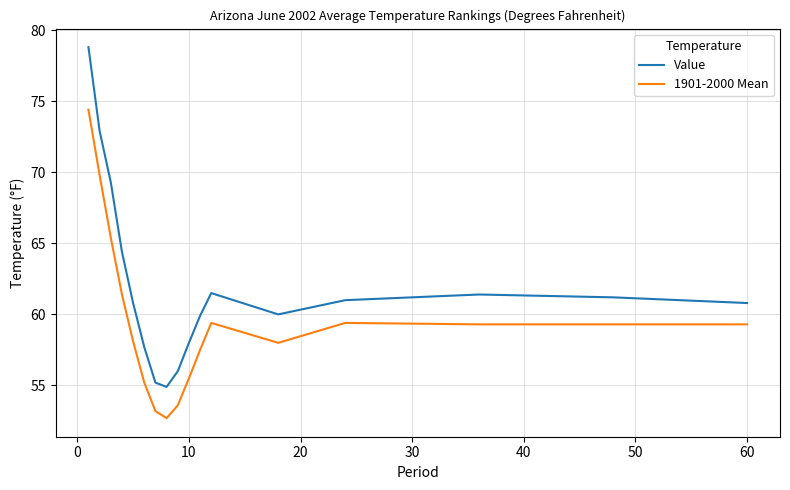

List the series in order of their overall mean, highest first.

Value, 1901-2000 Mean